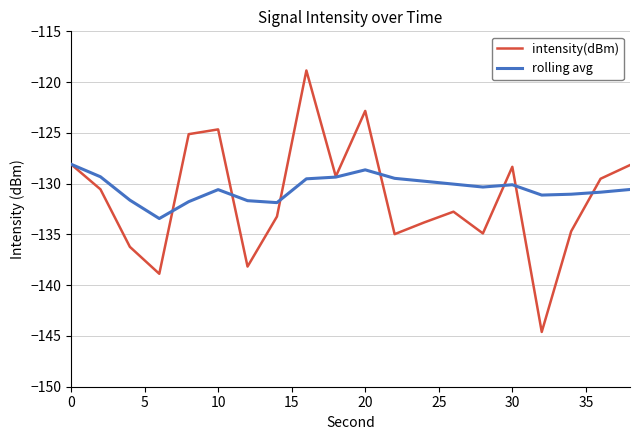

What is the maximum value for rolling avg?

-128.1